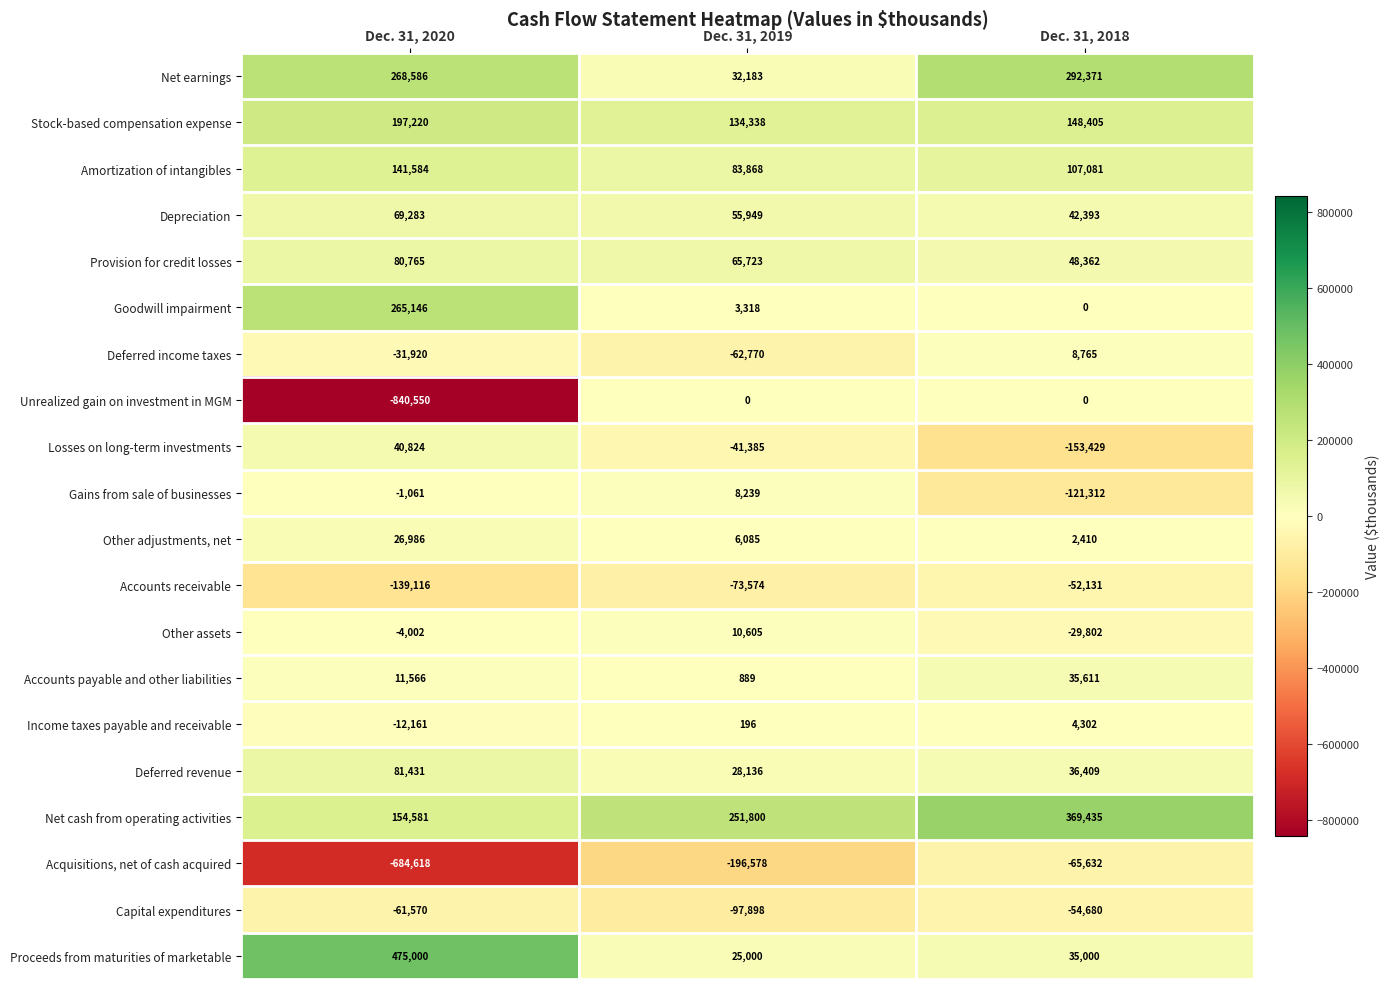

Count the number of data series in this chart.

20